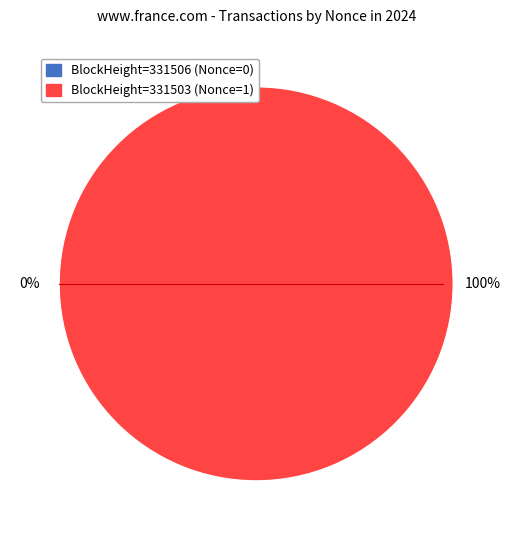

How many segments does this pie chart have?

2